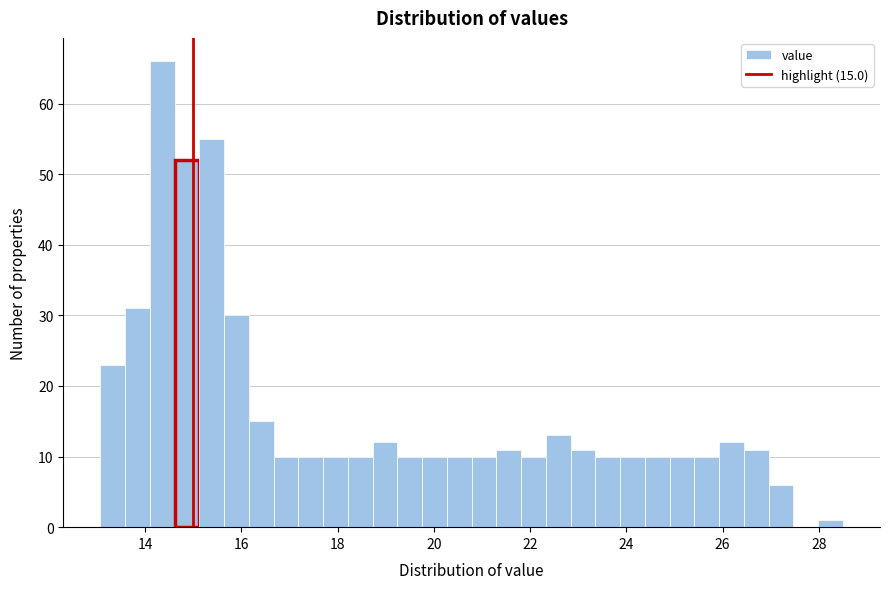

Around what value on the x-axis is the tallest bar? Give the approximate position of its centre, as read against the axis.

14.4